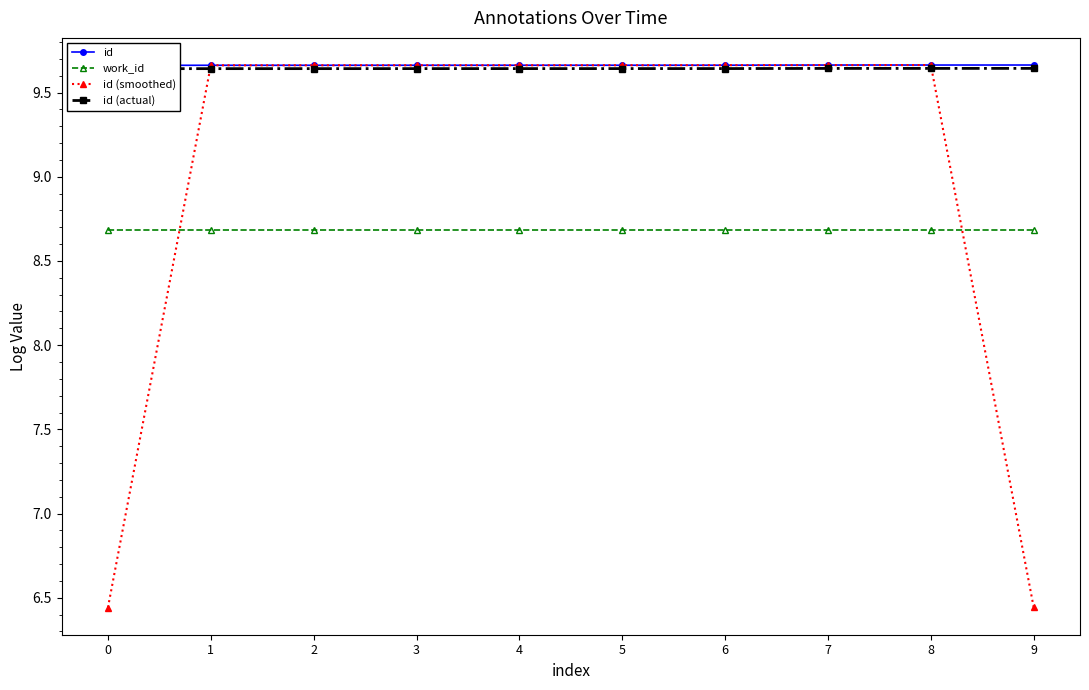

Between which two adjacent categories do id (smoothed) and id (actual) first intersect?

0 and 1